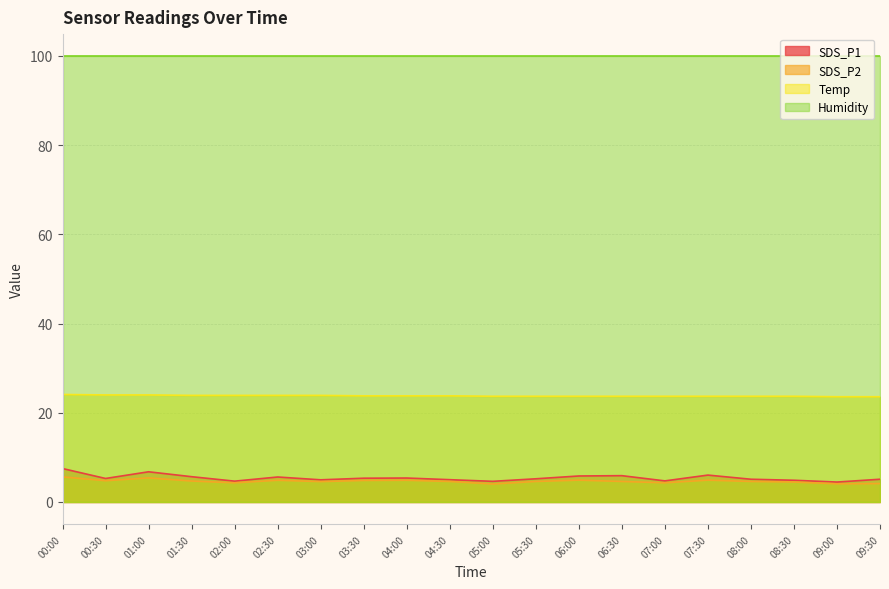

Count the number of data series in this chart.

4